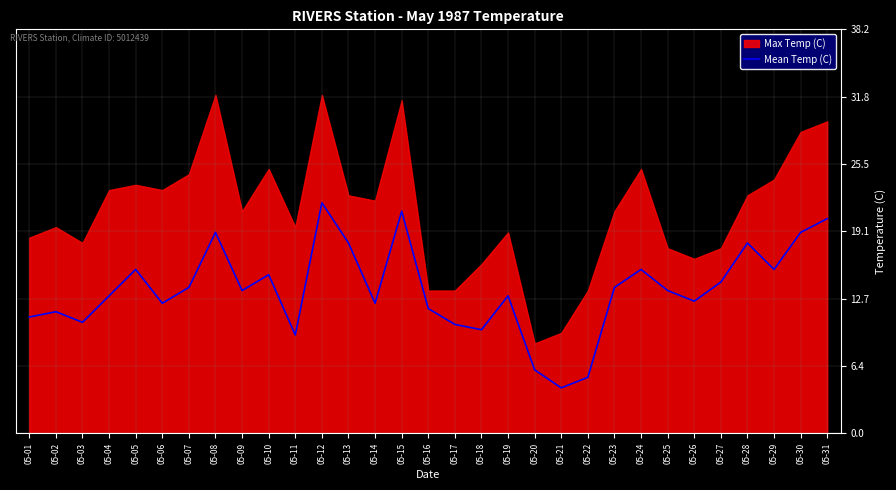

Which category has the highest value across all series?

05-12